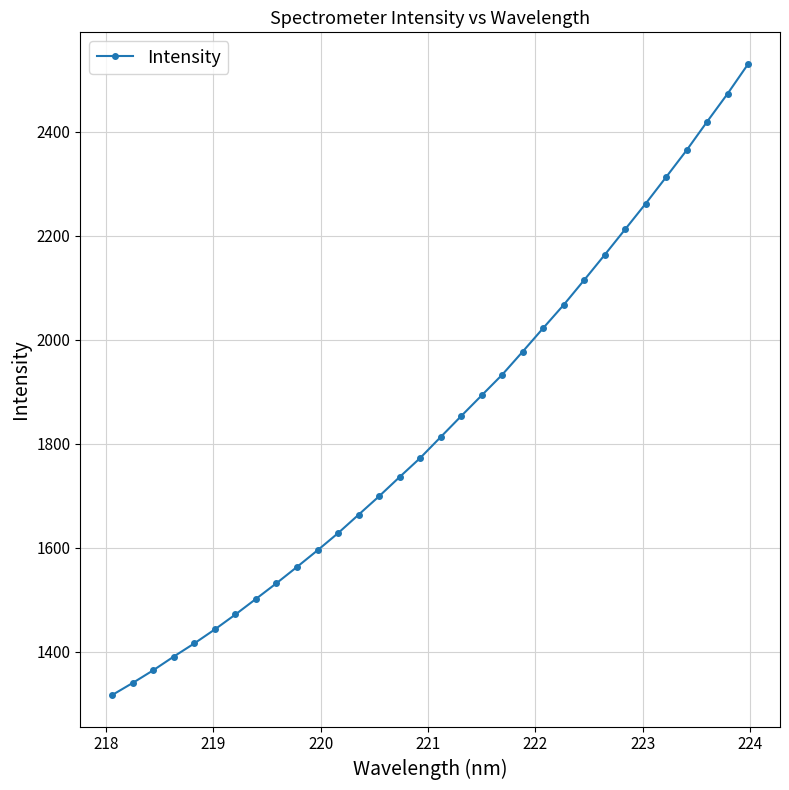

Reading left to right, extract all data points from this chart.

1316.9	1340.2	1364.6	1390.9	1416.2	1443.2	1471.8	1501.7	1531.9	1563.2	1595.2	1628.2	1663.6	1699.1	1736.1	1772.6	1812.9	1853.2	1893.1	1932.8	1977.2	2022.4	2067.1	2114.9	2163.3	2212.5	2261.9	2313.0	2364.6	2419.6	2473.4	2530.4